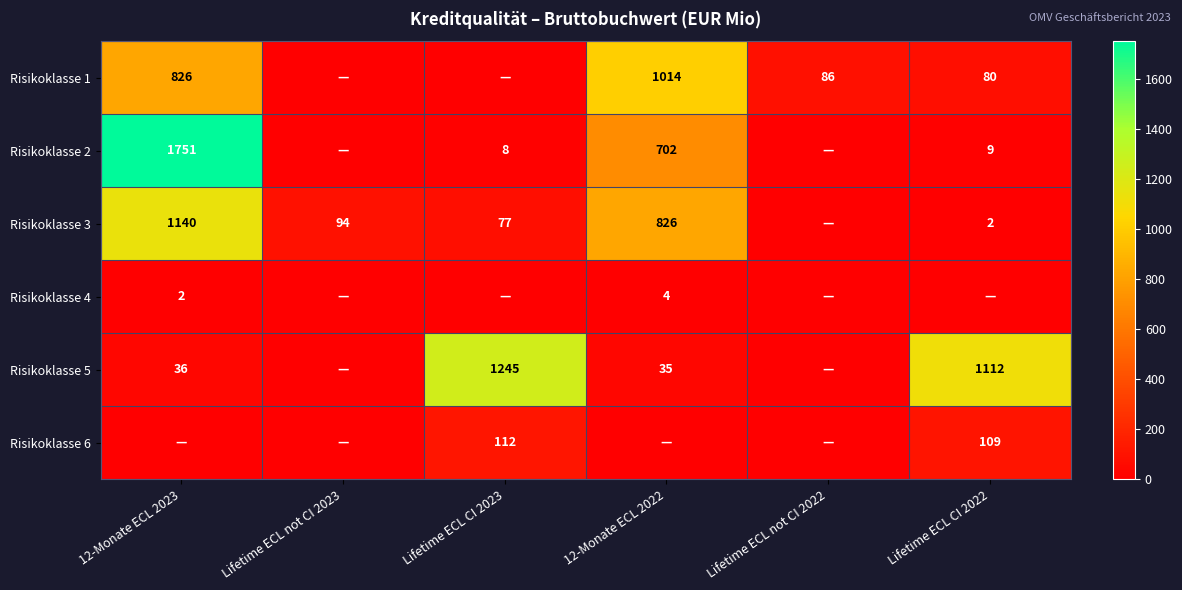

The value of Risikoklasse 3 at Lifetime ECL CI 2023 is 110. True or false?

False